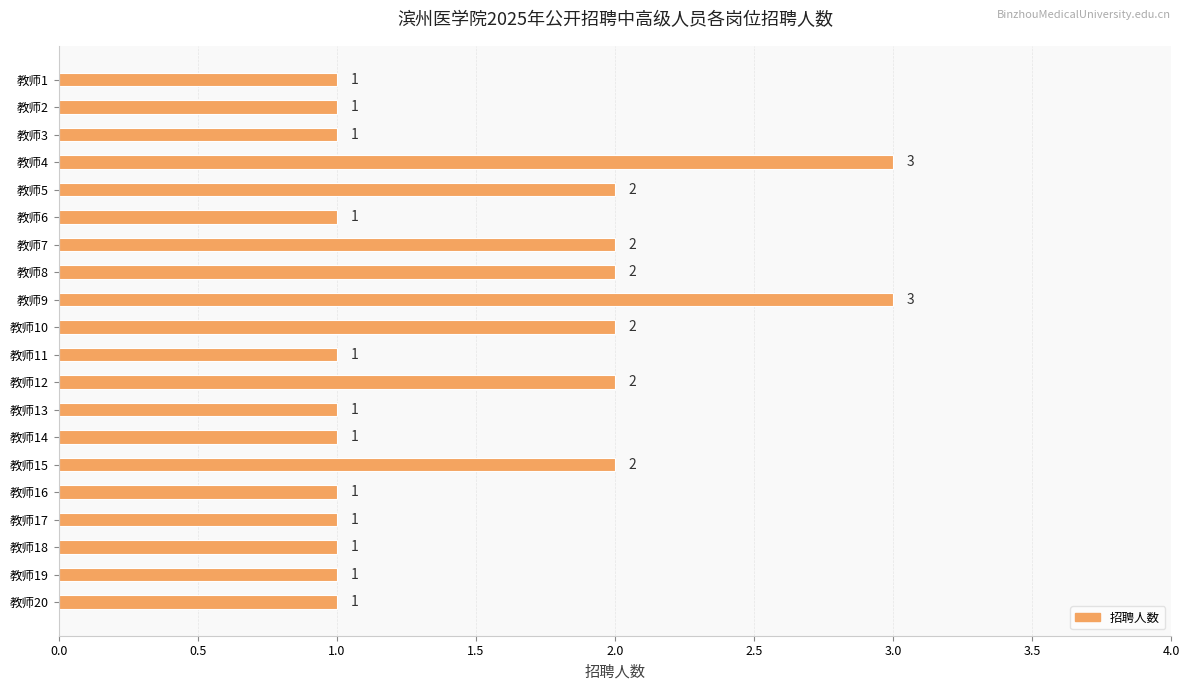

Which has a higher value, 教师11 or 教师9?

教师9